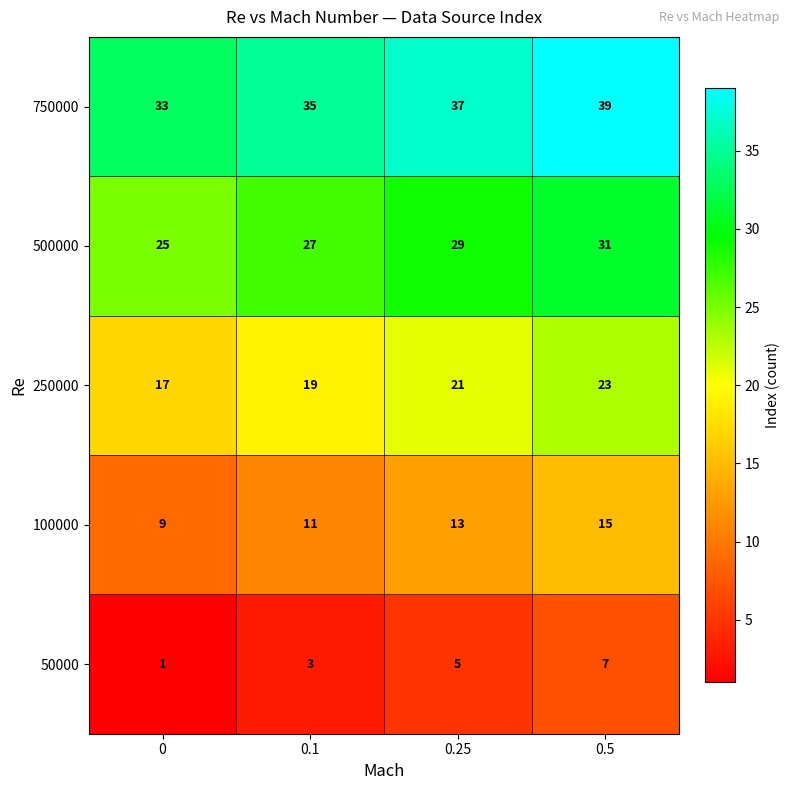

Reading left to right, extract all data points from this chart.

750000: 0=33	0.1=35	0.25=37	0.5=39
500000: 0=25	0.1=27	0.25=29	0.5=31
250000: 0=17	0.1=19	0.25=21	0.5=23
100000: 0=9	0.1=11	0.25=13	0.5=15
50000: 0=1	0.1=3	0.25=5	0.5=7